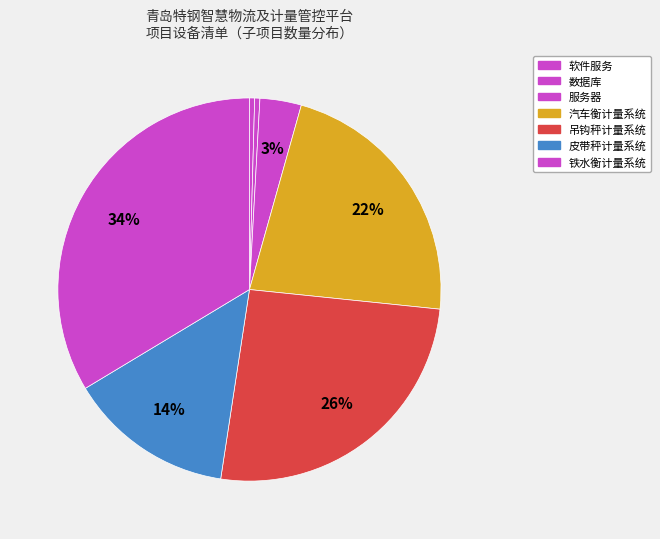

How many segments does this pie chart have?

7